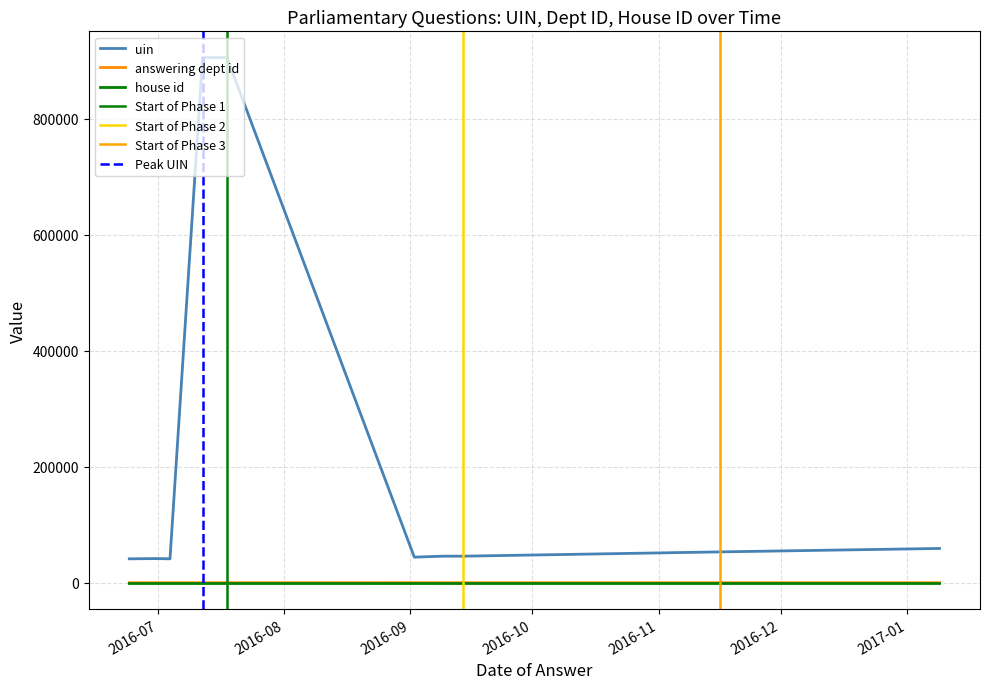

Reading right to left, what are all the values shown in this chart?

uin: 59110	53170	53167	45785	45785	44273	44038	905889	905889	41234	41602	41583	41234
answering dept id: 14	17	17	17	17	202	7	27	27	10	27	27	10
house id: 1	1	1	1	1	1	1	1	1	1	1	1	1